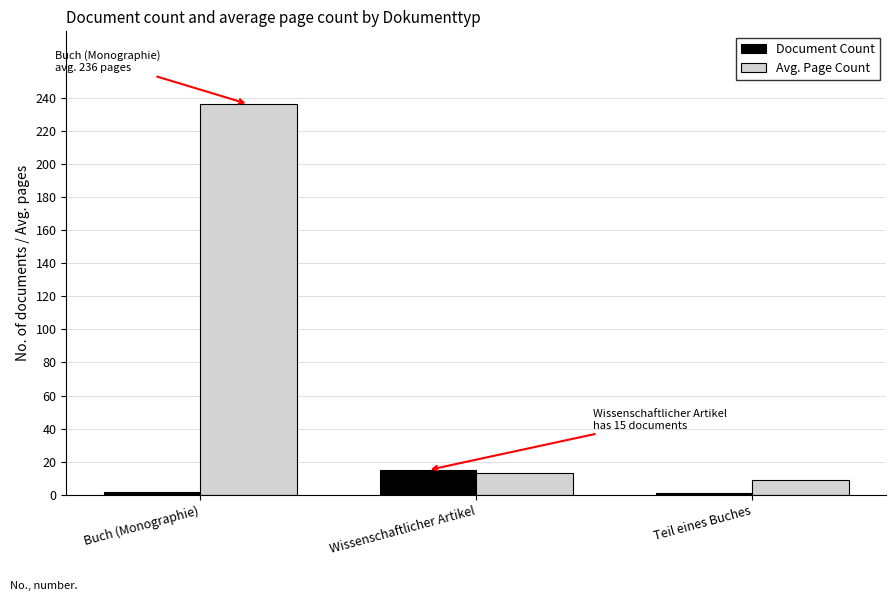

What is the total value across all series at Buch (Monographie)?

238